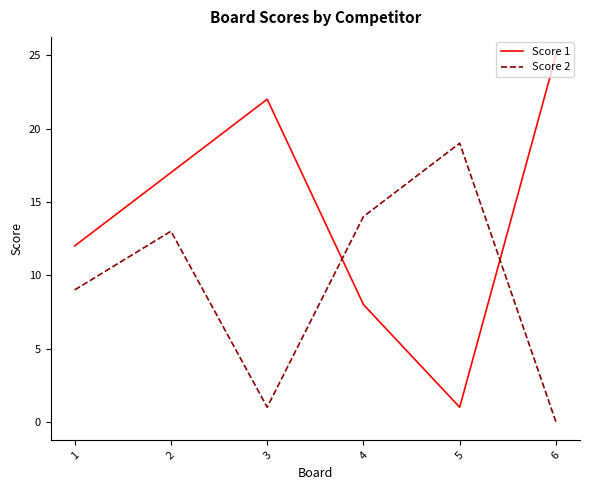

Which label corresponds to the smallest value in the chart?

6